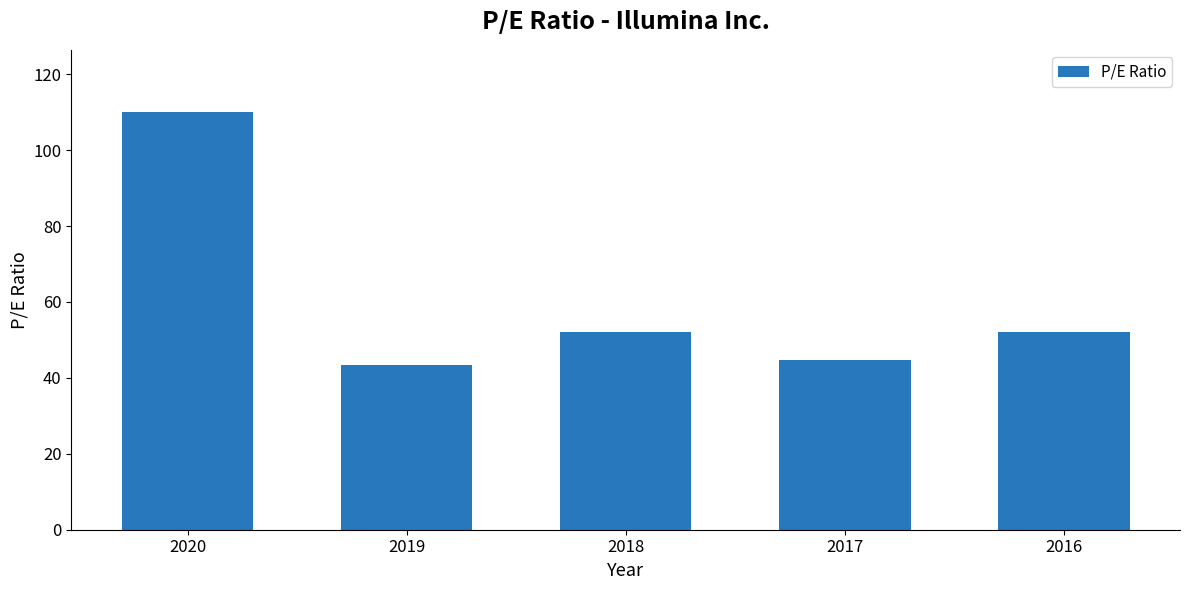

Approximately how many times larger is the value at 2019 compared to 2017?

1.0